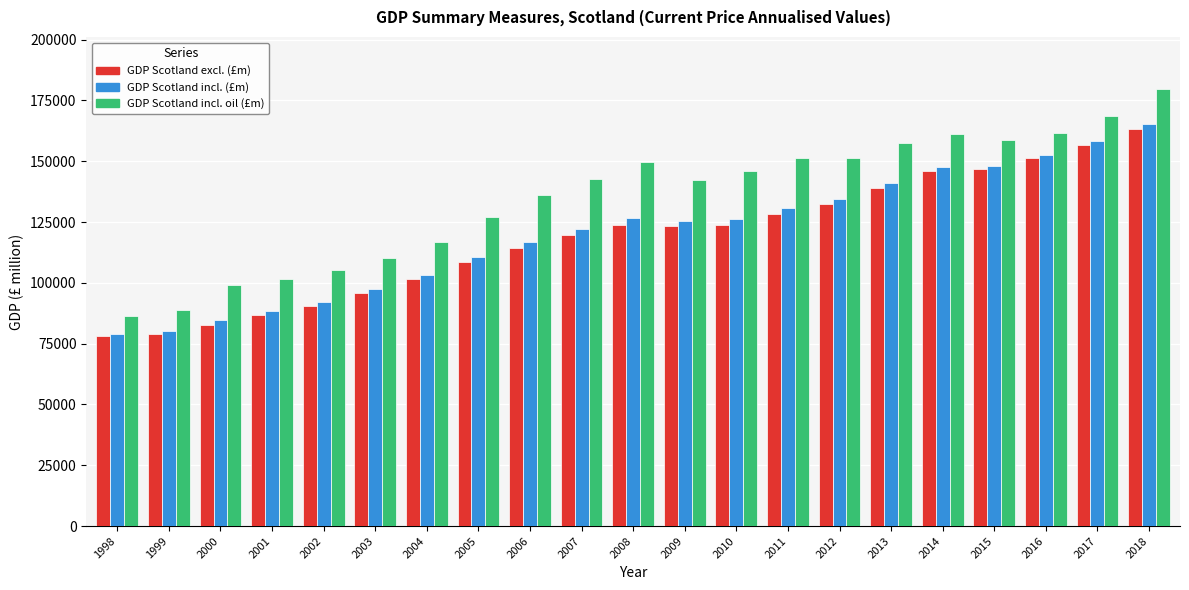

The value of GDP Scotland excl. (£m) at 2013 is 76139. True or false?

False